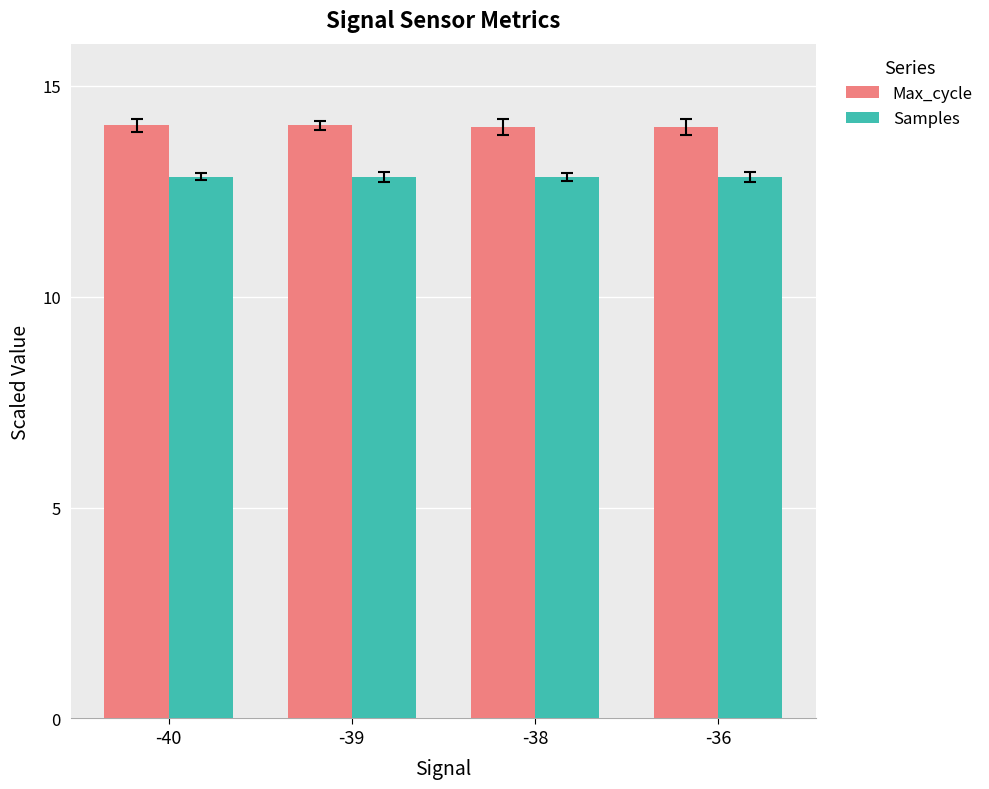

What is the difference between the highest and lowest values at -39?

1.2